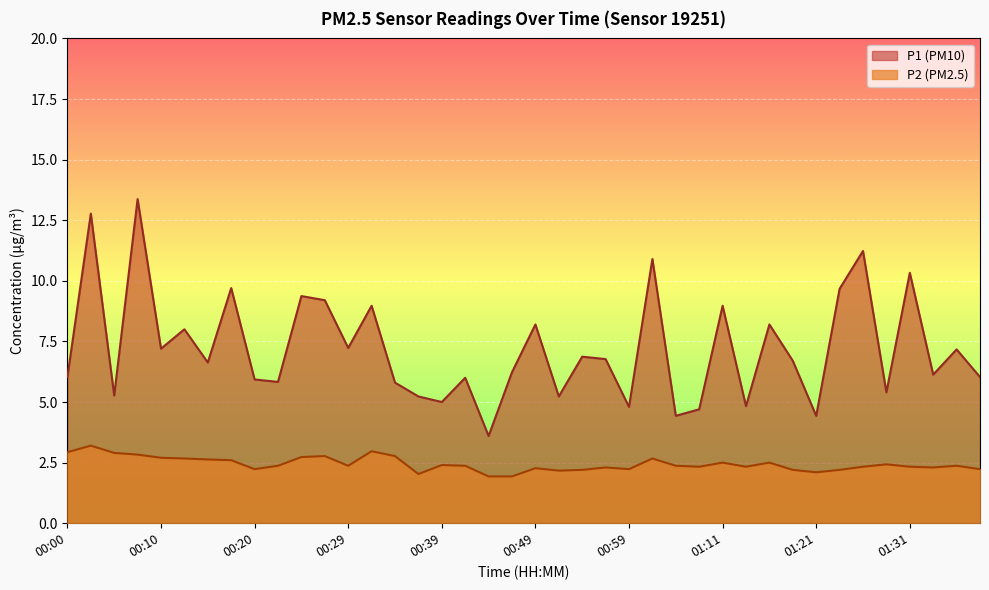

What position from the right is 00:34?

26